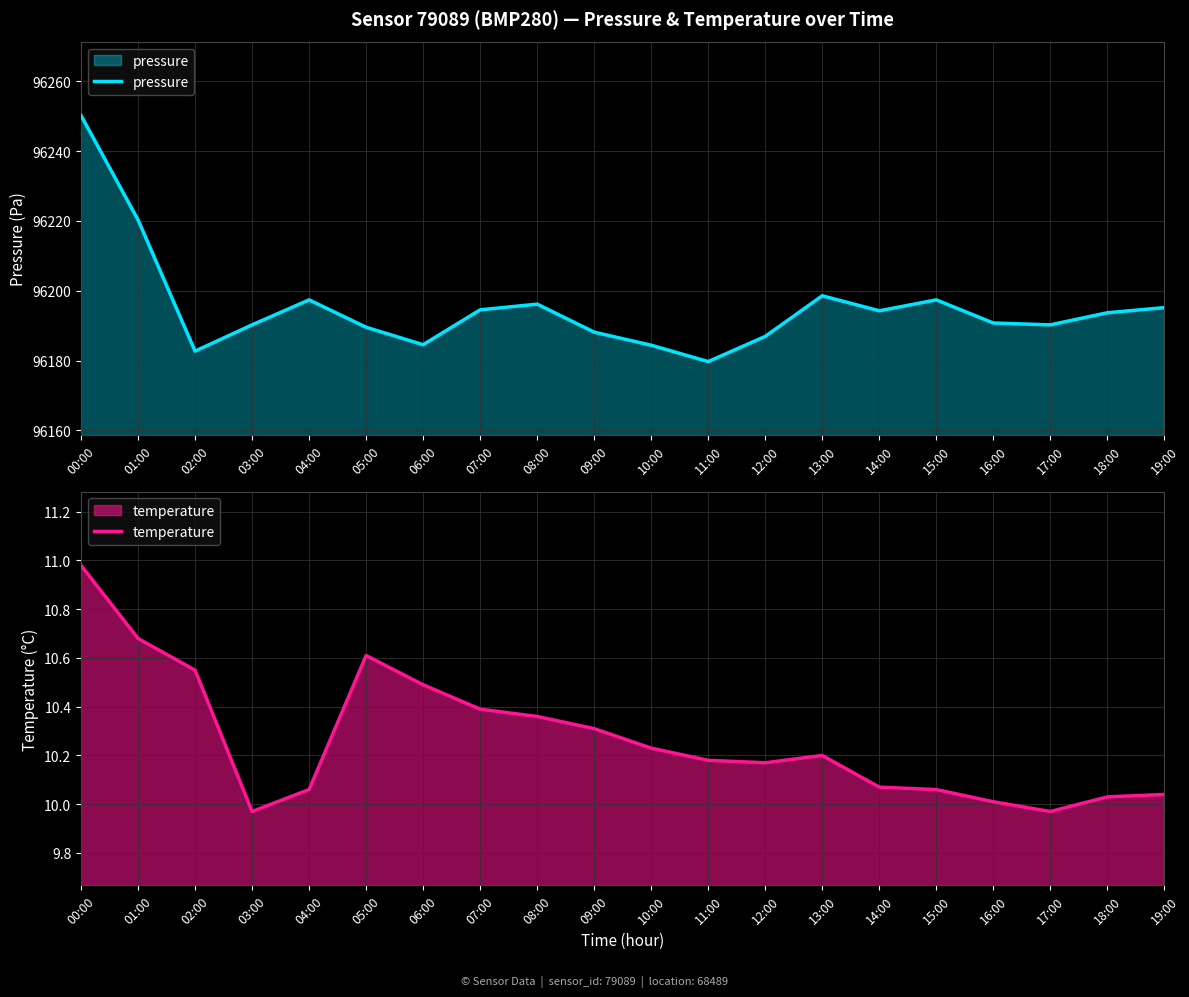

What is the value of the pressure point at the 15th from the left?

96194.2